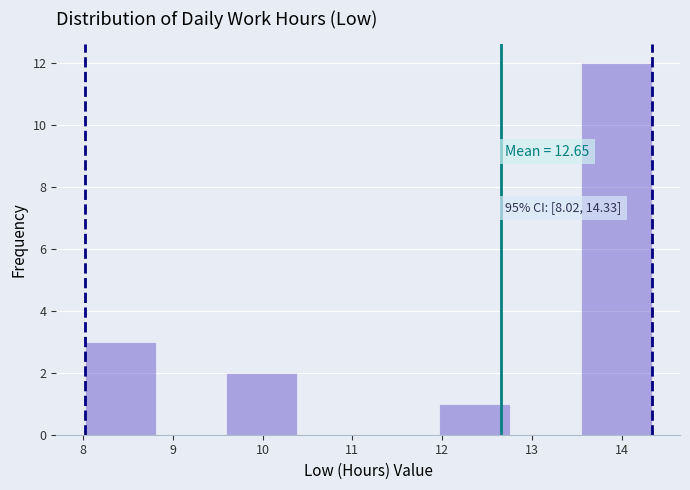

Over which range of the x-axis is the bar tallest?

13.5 to 14.3